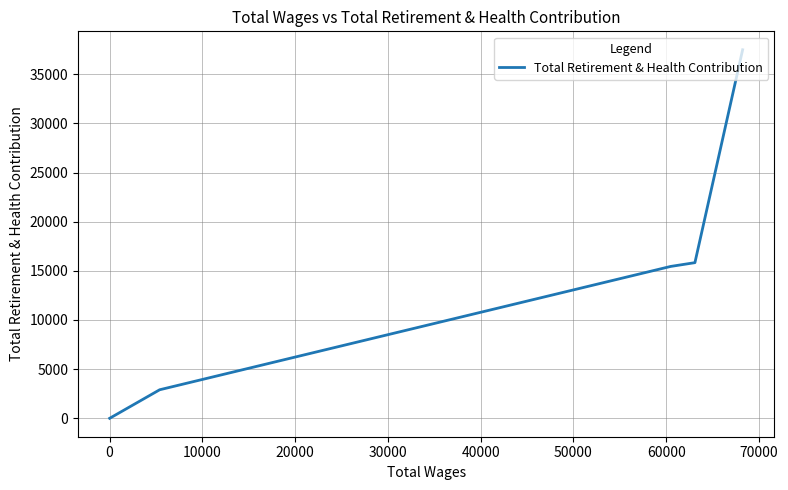

Is it true that the value at 20000 is 4137?

False